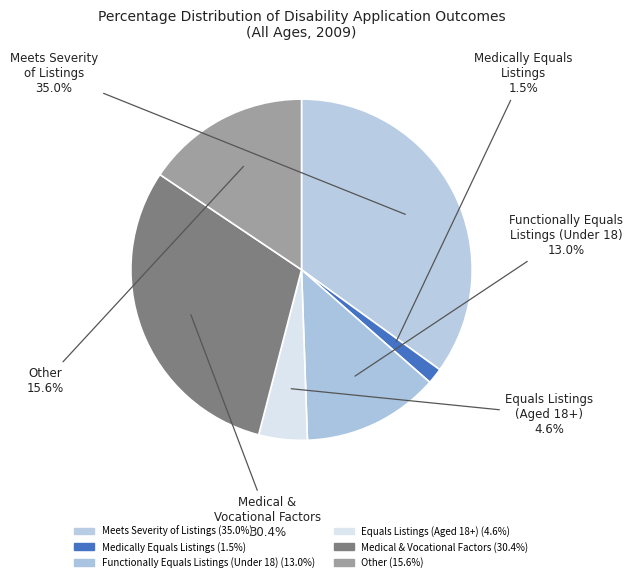

Does Functionally Equals Listings (Under 18) account for over 50% of the chart?

No